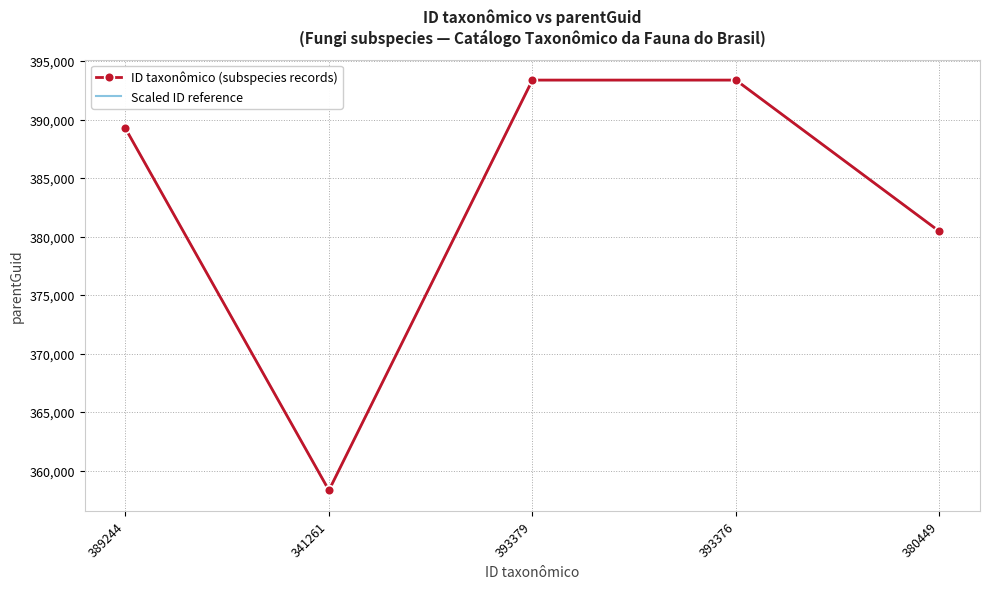

Is the value of ID taxonômico (subspecies records) at 380449 greater than the value of Scaled ID reference at 341261?

Yes